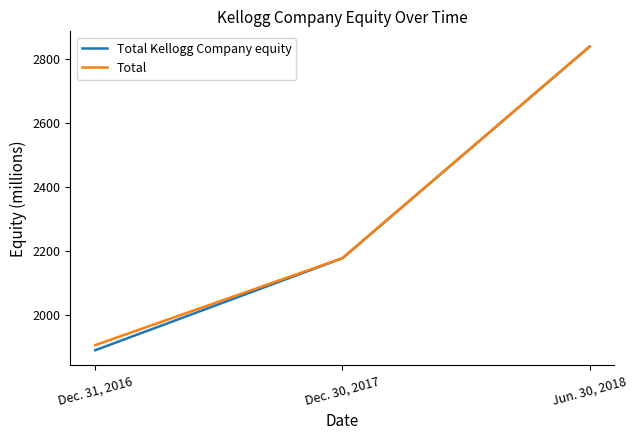

What is the average value of the Total Kellogg Company equity series?

2302